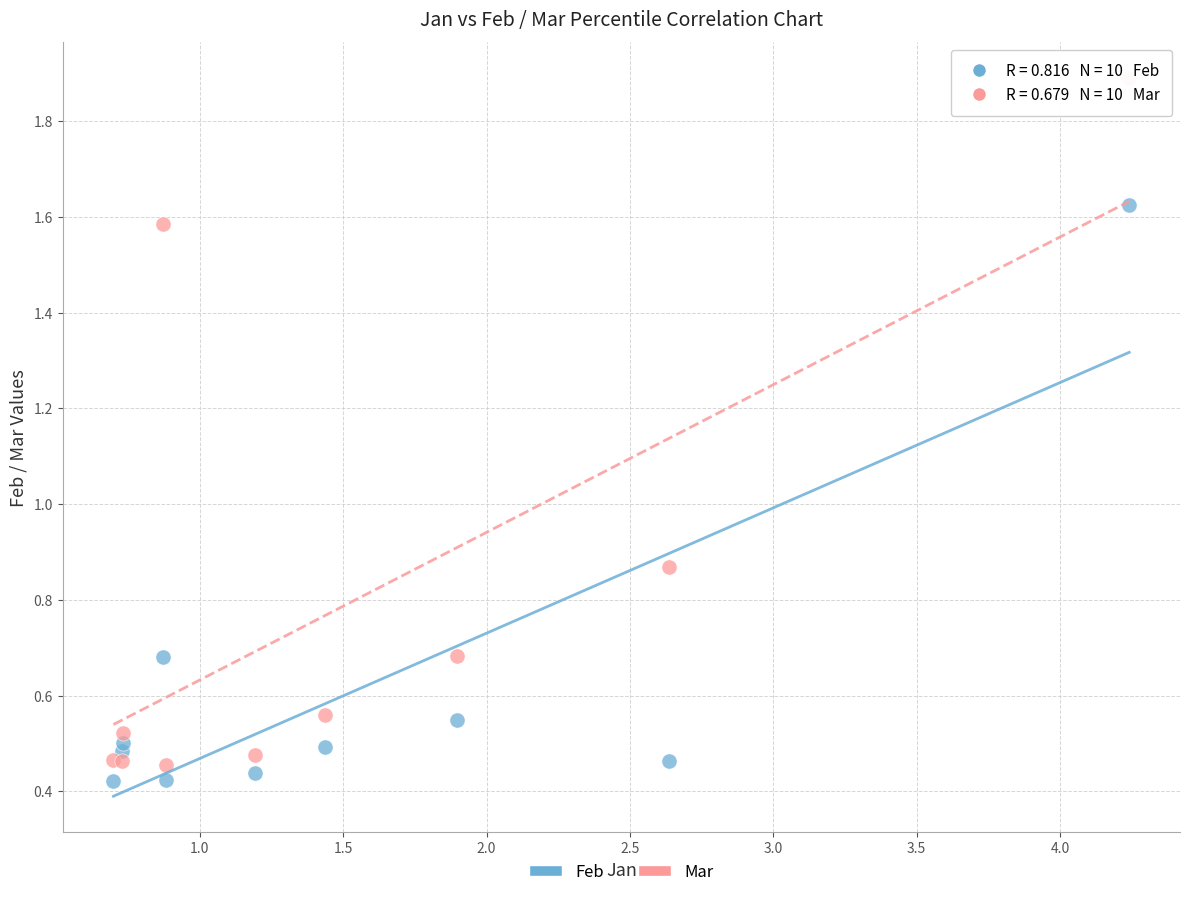

Which series has the widest spread of Y values?

Mar